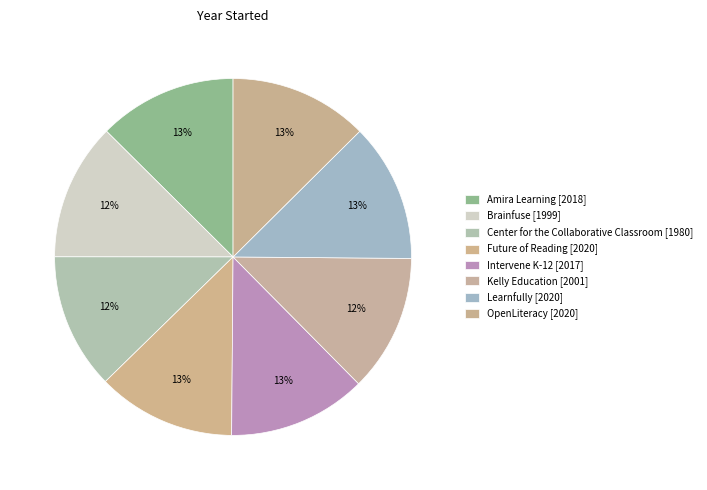

The Center for the Collaborative Classroom slice represents 2% of the pie. True or false?

False